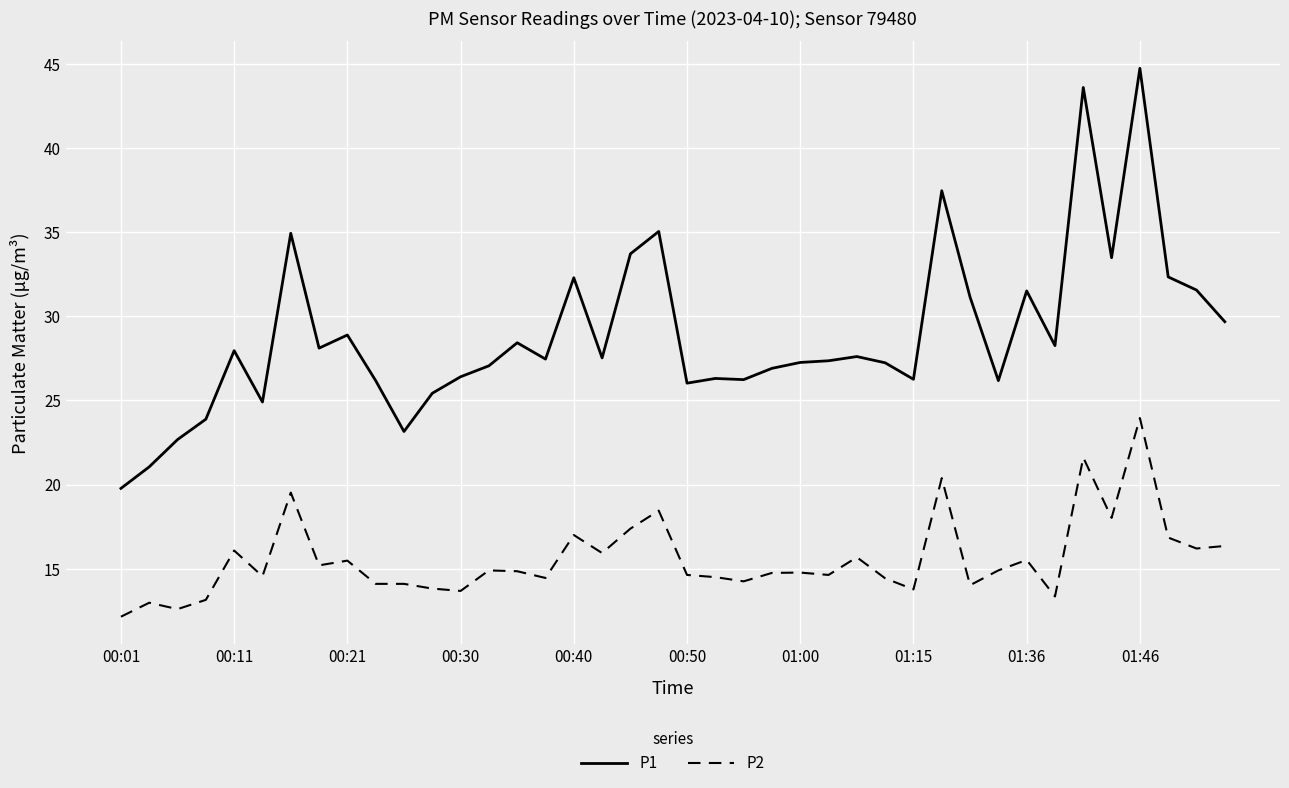

How many series are shown in this chart?

2